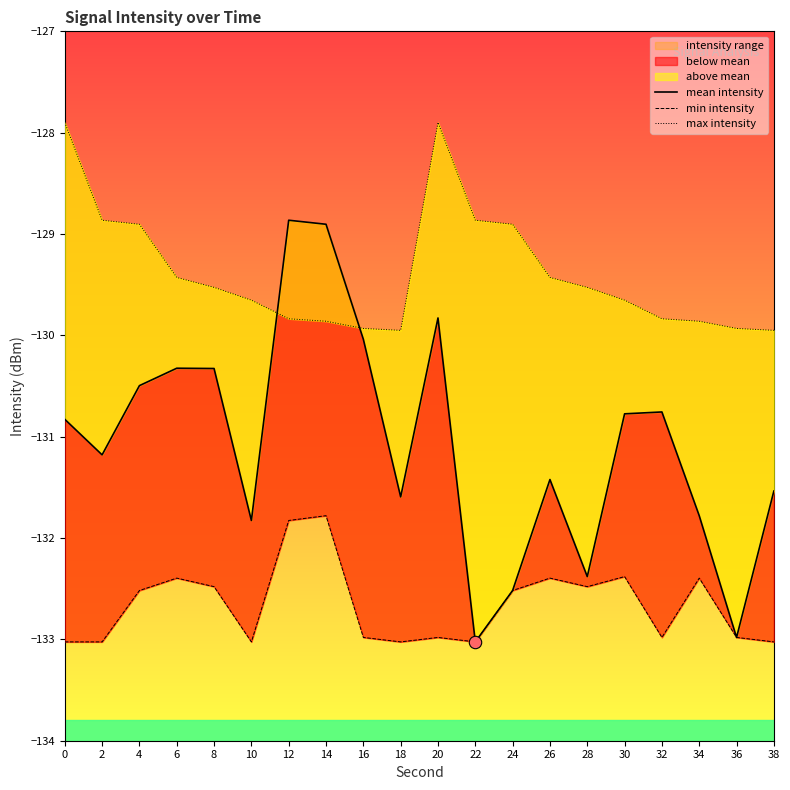

Which series reaches the minimum Y coordinate?

mean intensity